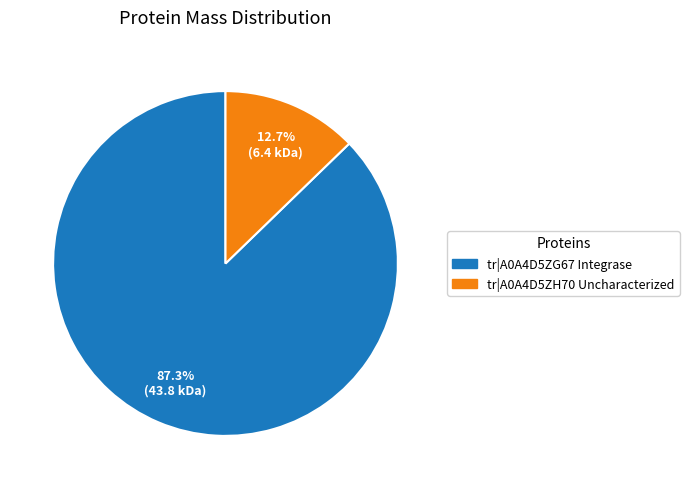

Count the number of slices in the pie.

2